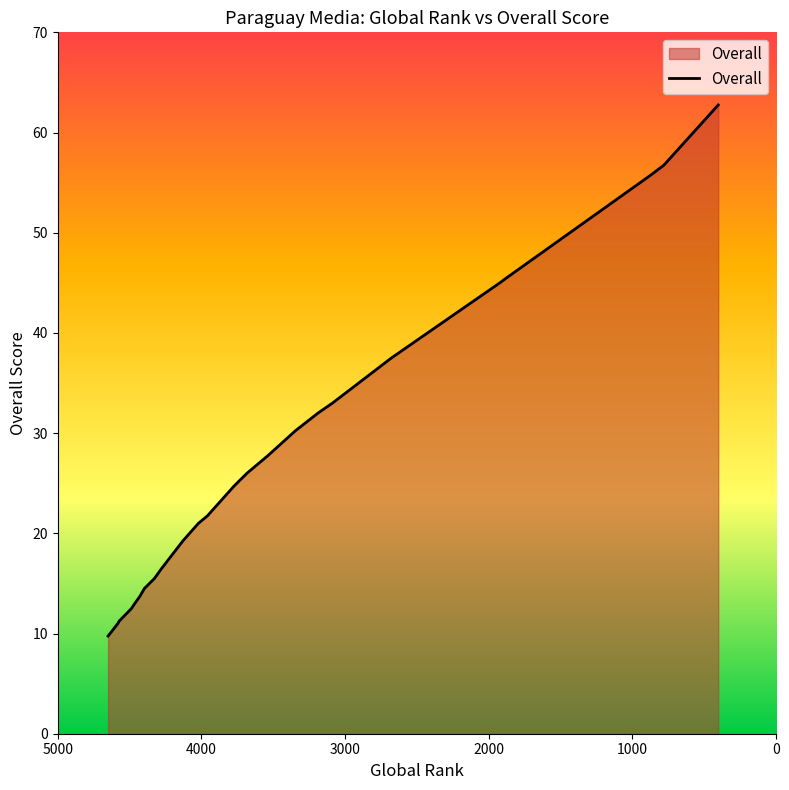

What is the difference between the maximum and minimum values?

53.0